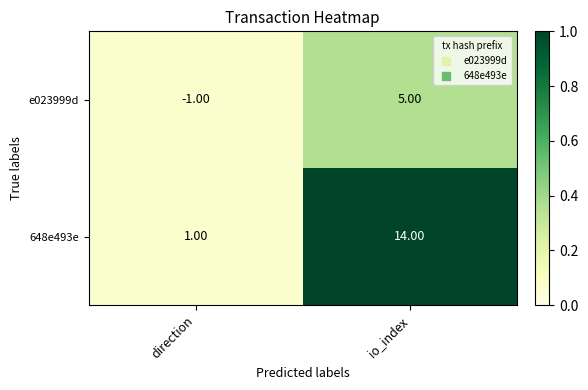

Rank the series by their average value, from highest to lowest.

648e493e, e023999d